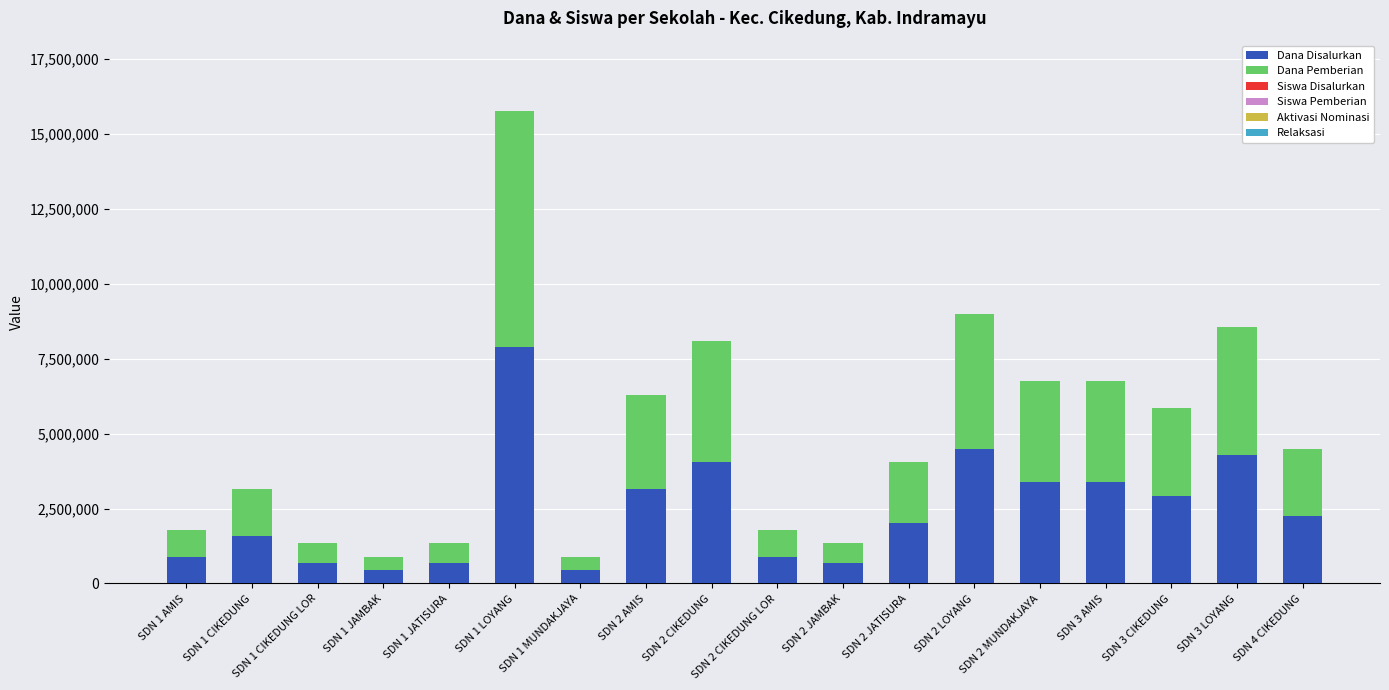

At which category is the sum across all series the highest?

SDN 1 LOYANG